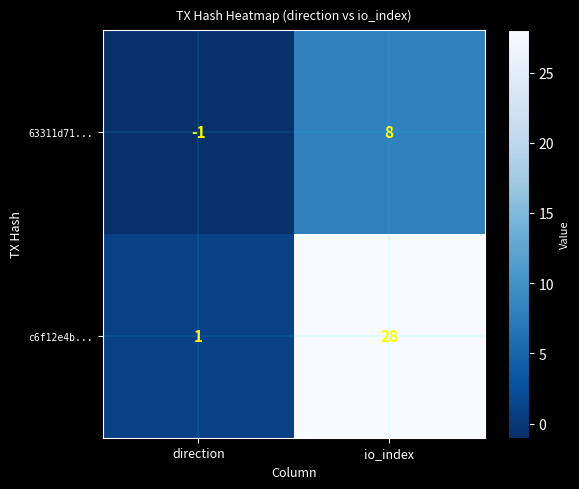

List the series in order of their peak value, lowest first.

63311d71..., c6f12e4b...